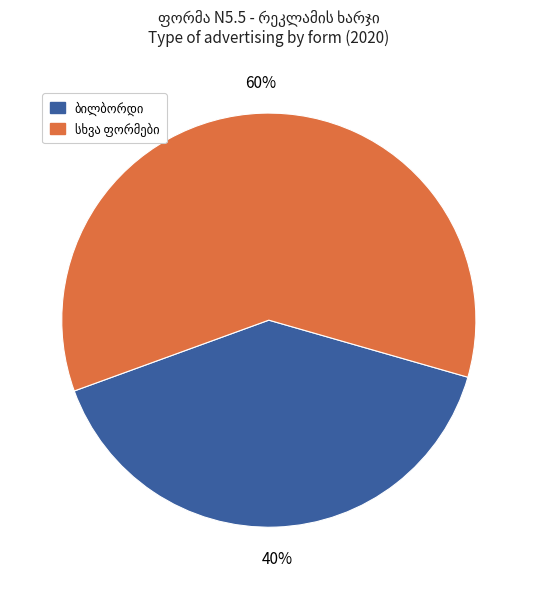

To the nearest percent, what is the average slice percentage?

50%